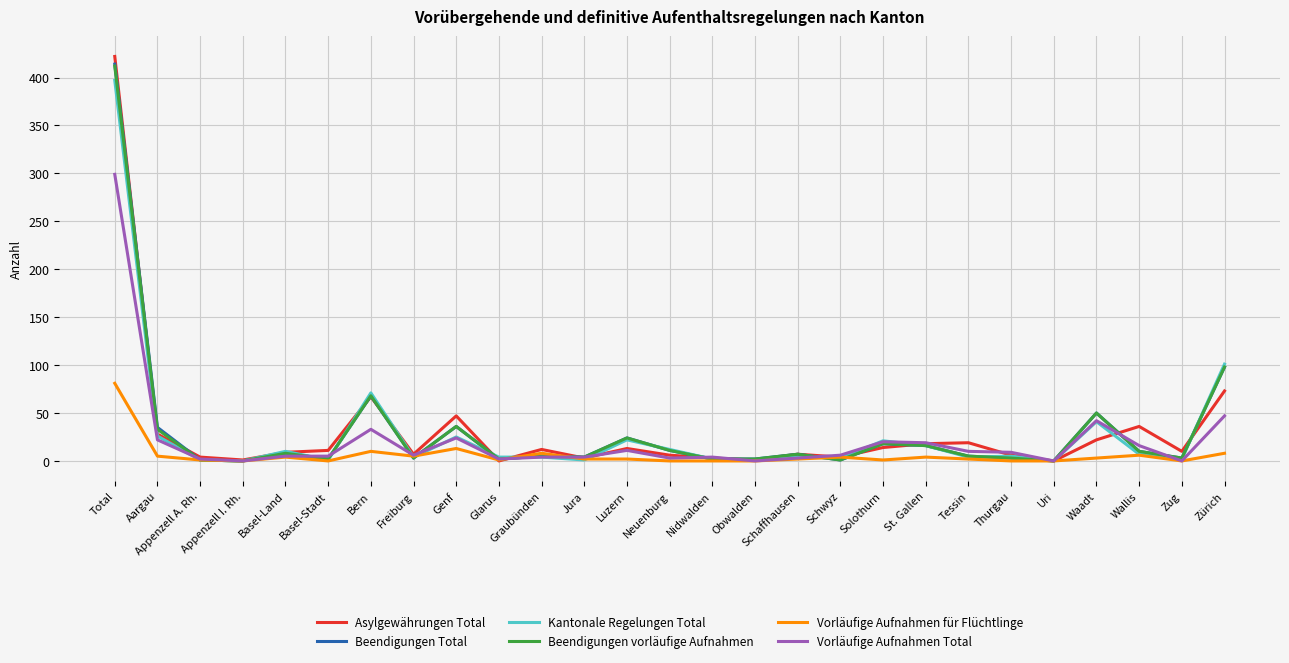

What is the highest value of the Vorläufige Aufnahmen Total series?

299